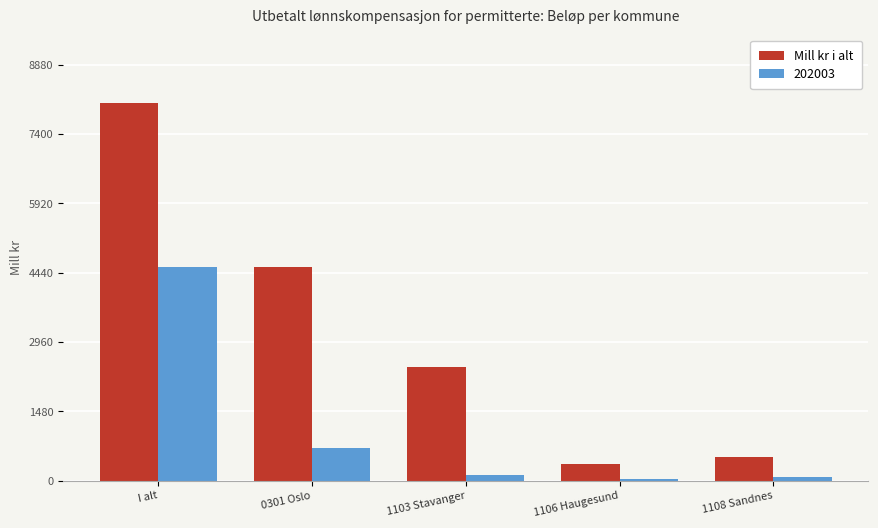

Which label corresponds to the largest value in the chart?

I alt